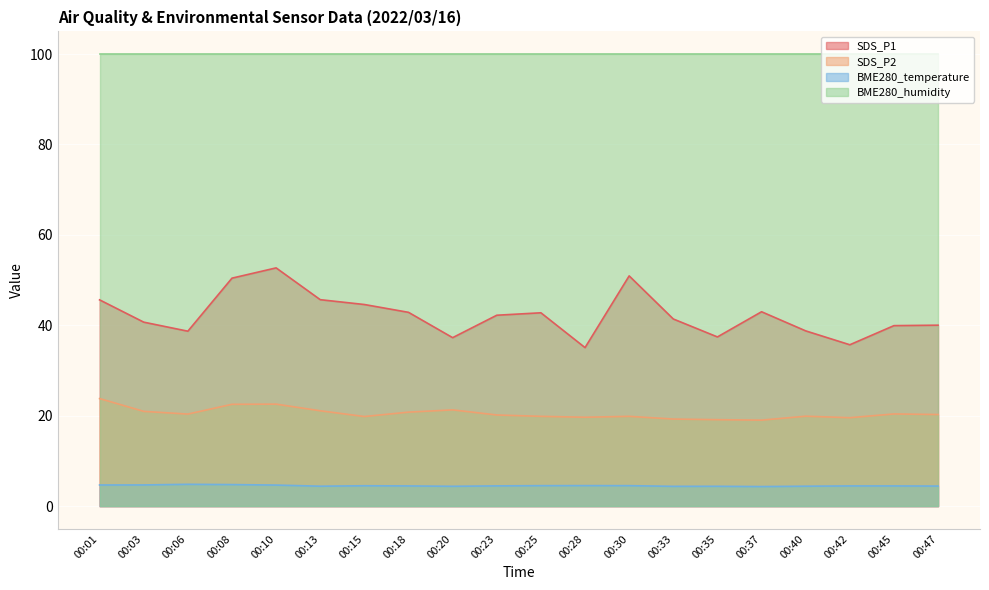

How many series are shown in this chart?

4